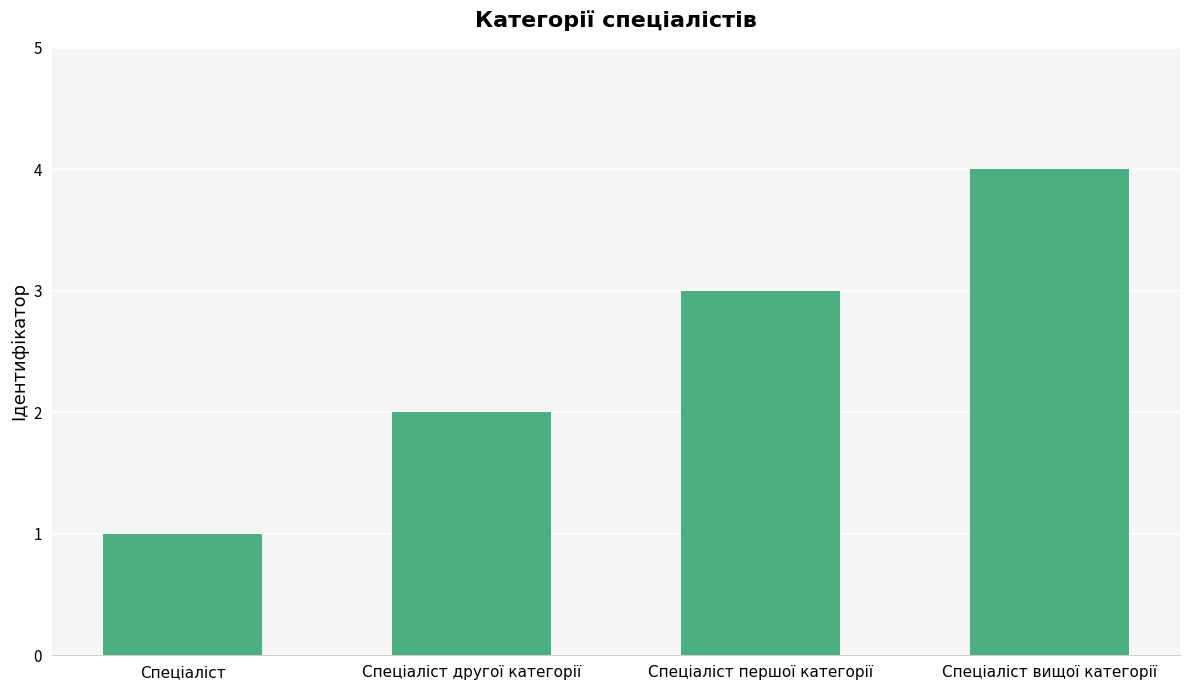

What is the sum of the values at Спеціаліст вищої категорії and Спеціаліст другої категорії?

6